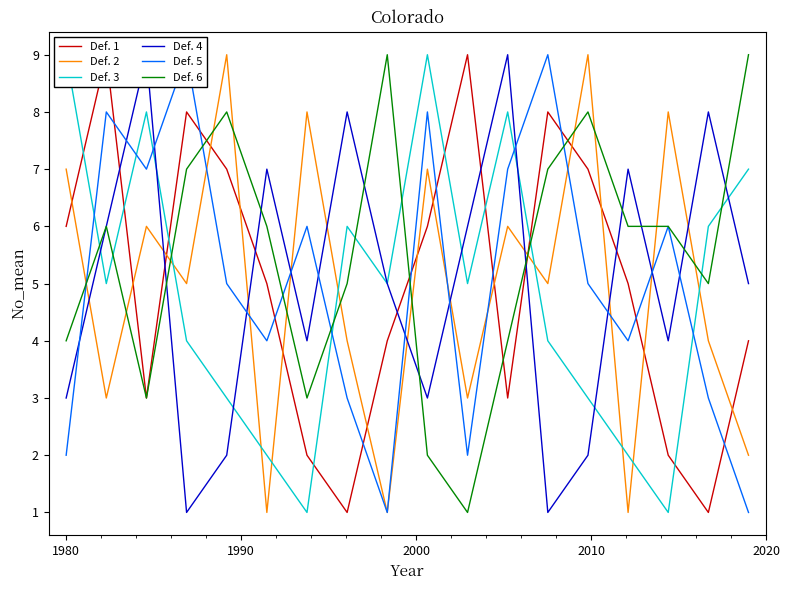

What is the average value of the Def. 4 series?

5